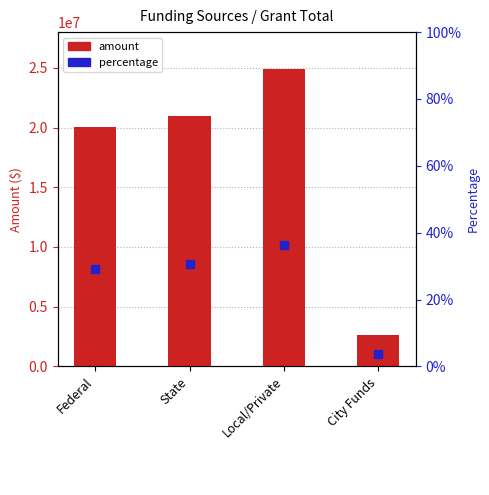

What is the change in value from Local/Private to City Funds?

-22268837.0